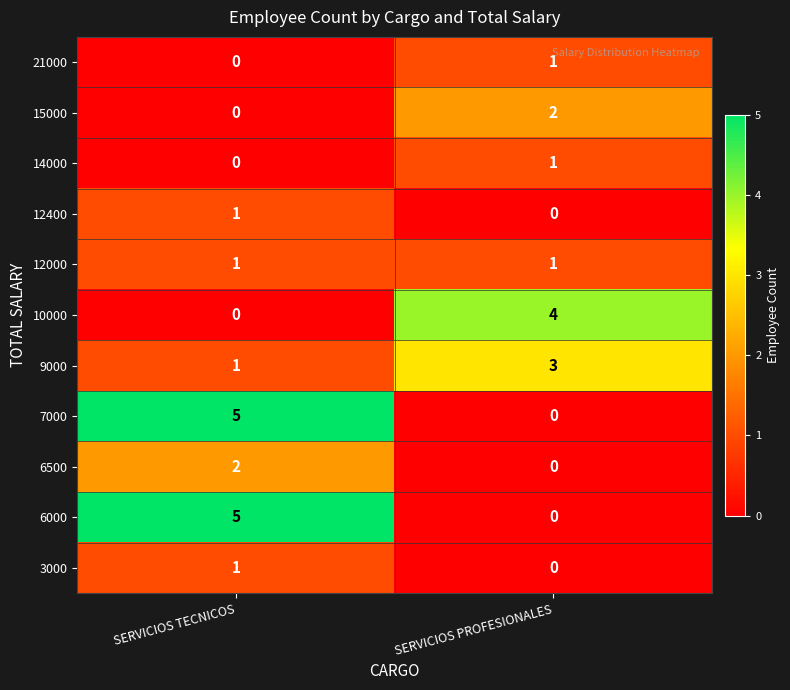

How many data points in 14000 are less than 1?

1